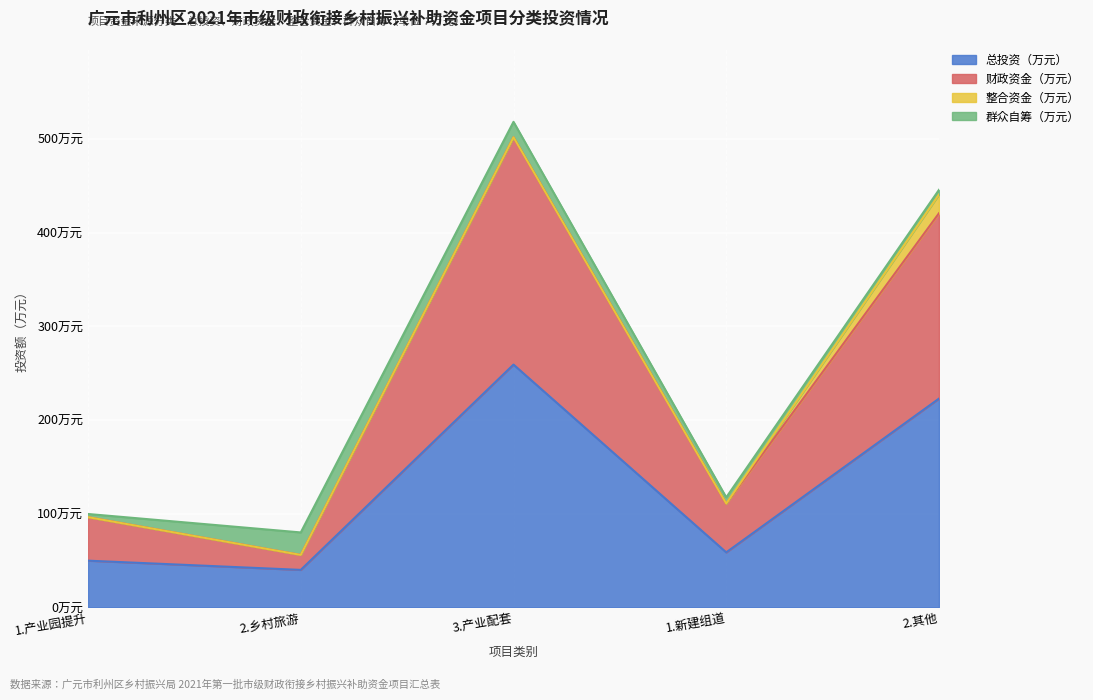

True or false: 总投资（万元） and 财政资金（万元） cross at least once.

False